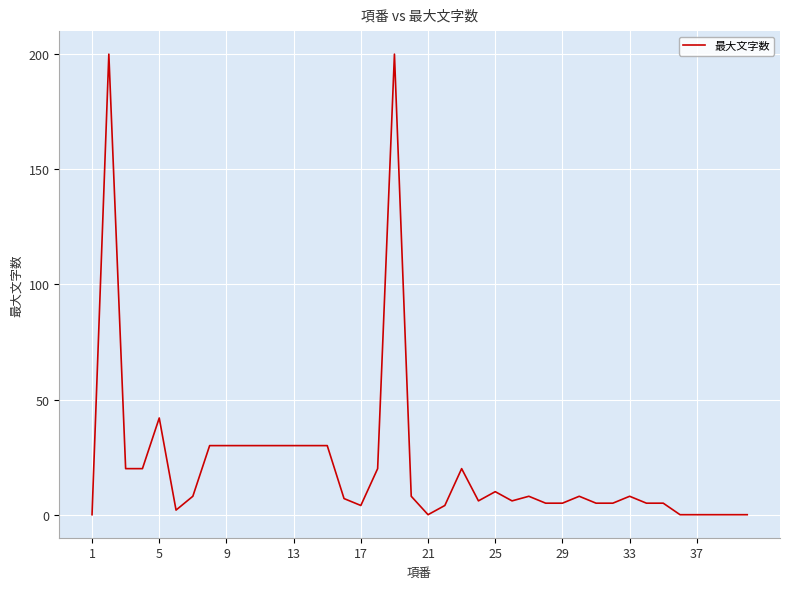

What is the greatest value displayed?

200